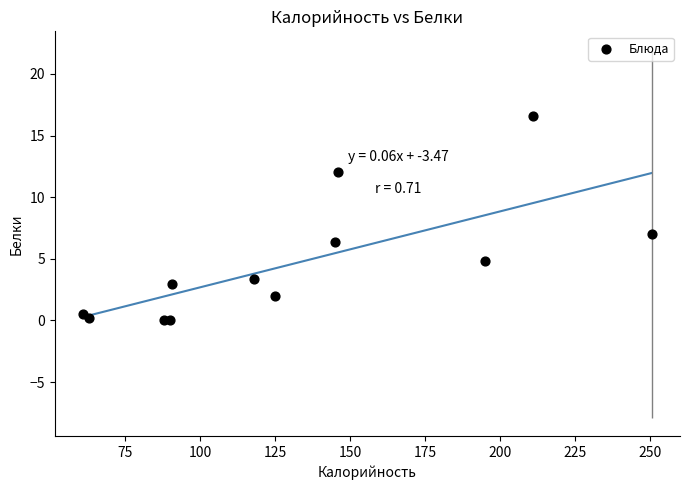

What Y value in the scatter plot is closest to 8?

7.0